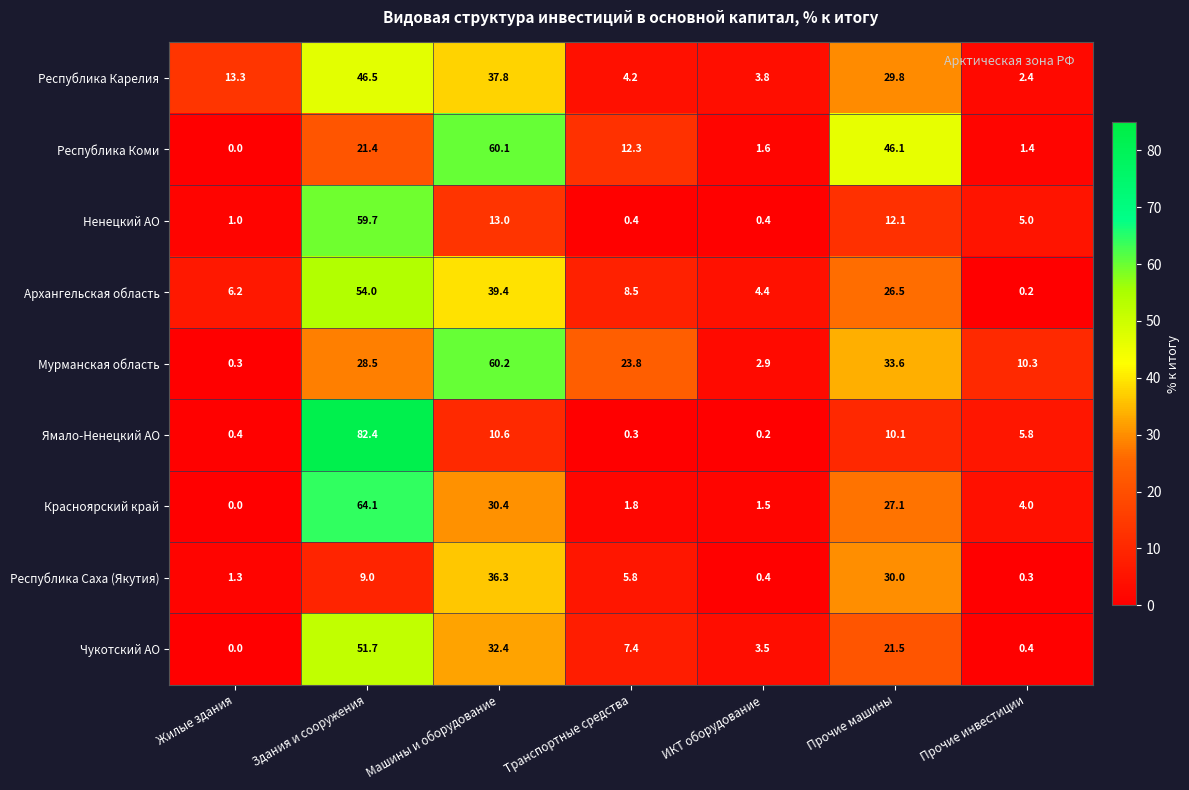

What is the maximum value shown in the chart?

82.4